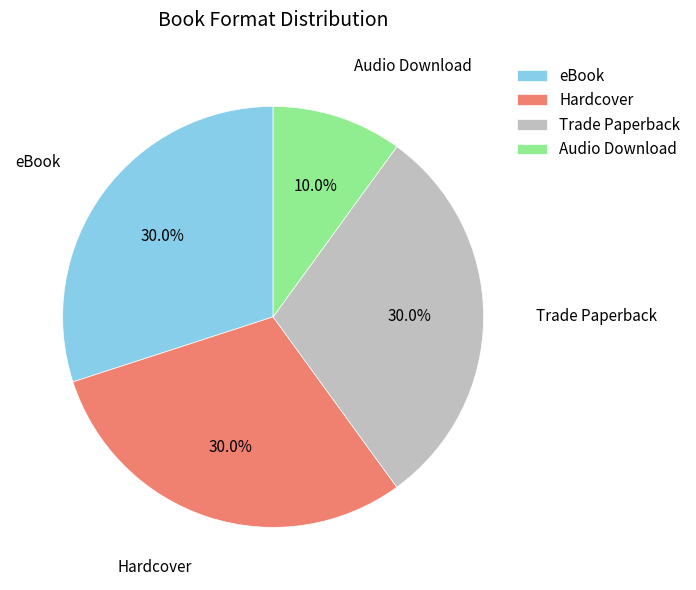

To the nearest percent, what is the difference between the largest and smallest slice percentages?

20%